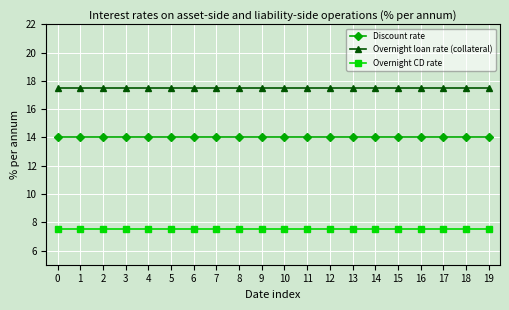

What is the value of the Overnight loan rate (collateral) point at the 12th from the left?

17.5